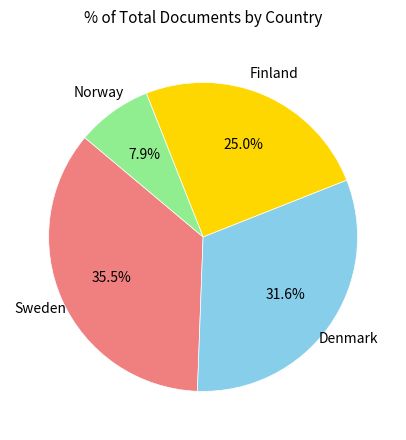

Is there a majority slice in this chart?

No